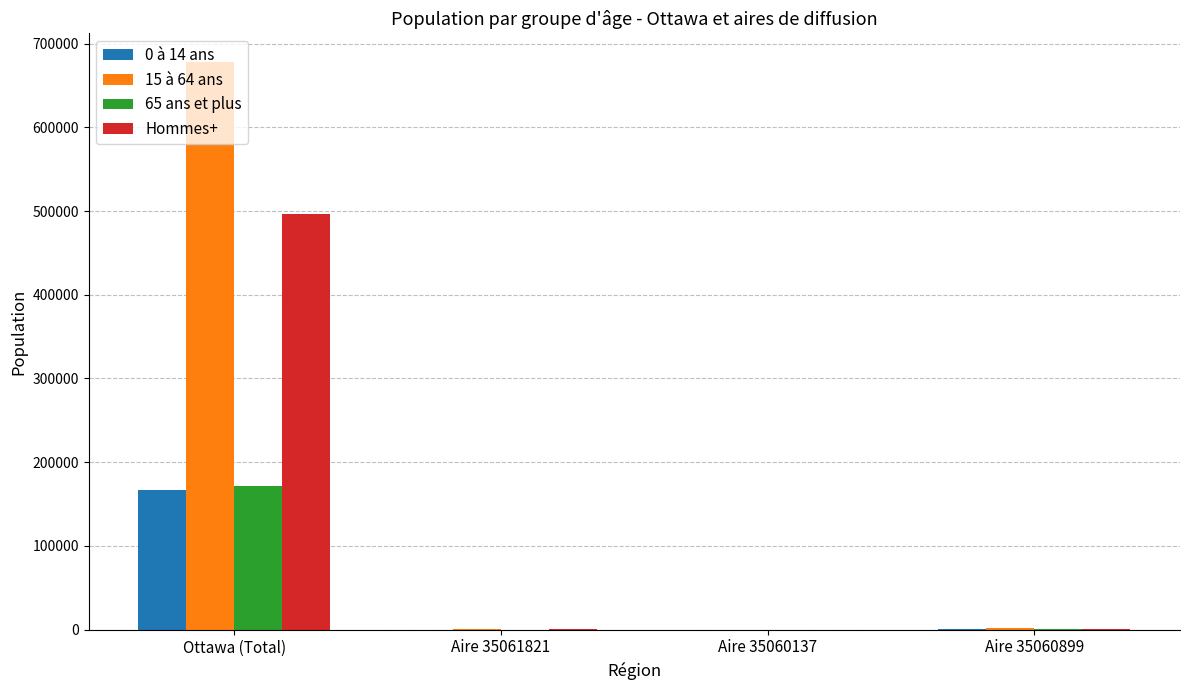

At which label does 0 à 14 ans first exceed 565?

Ottawa (Total)